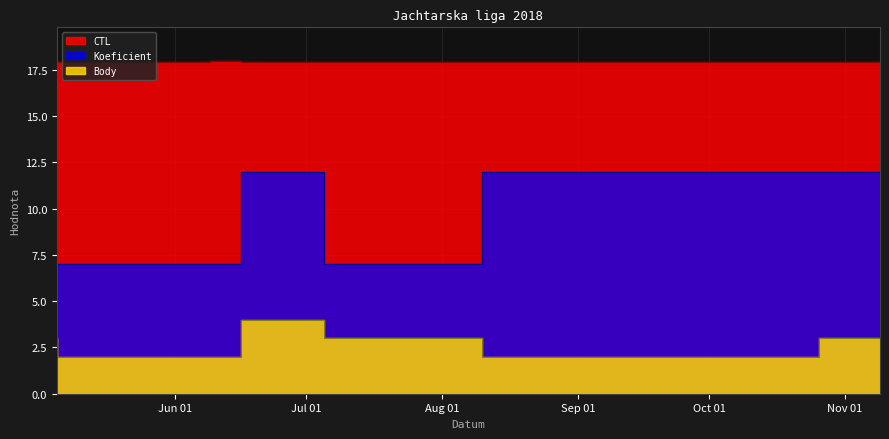

Is the value of Koeficient at 2018-10-26 greater than the value of CTL at 2018-07-05?

No